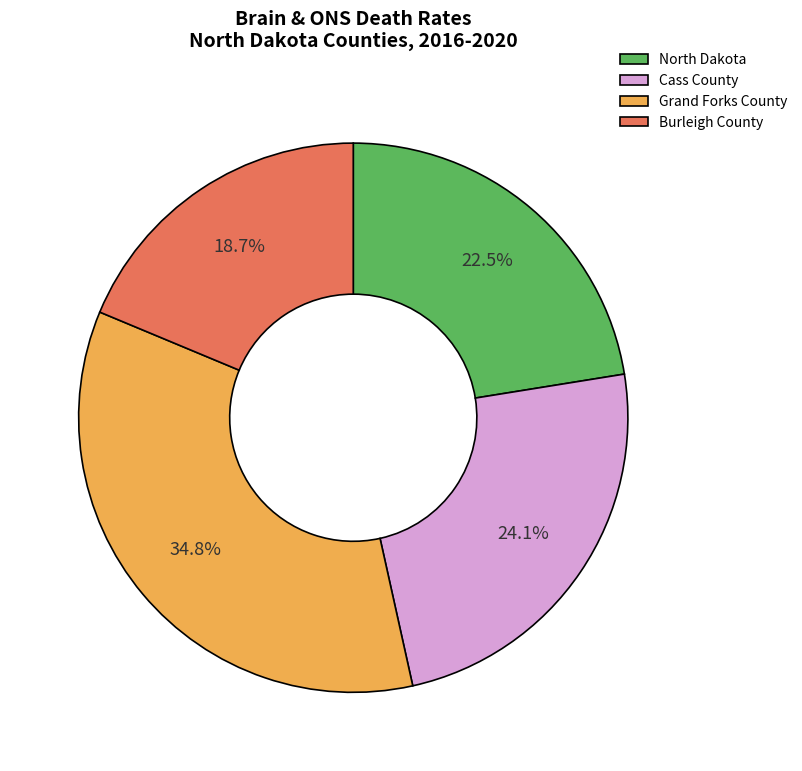

Rank the categories by value from lowest to highest.

Burleigh County, North Dakota, Cass County, Grand Forks County